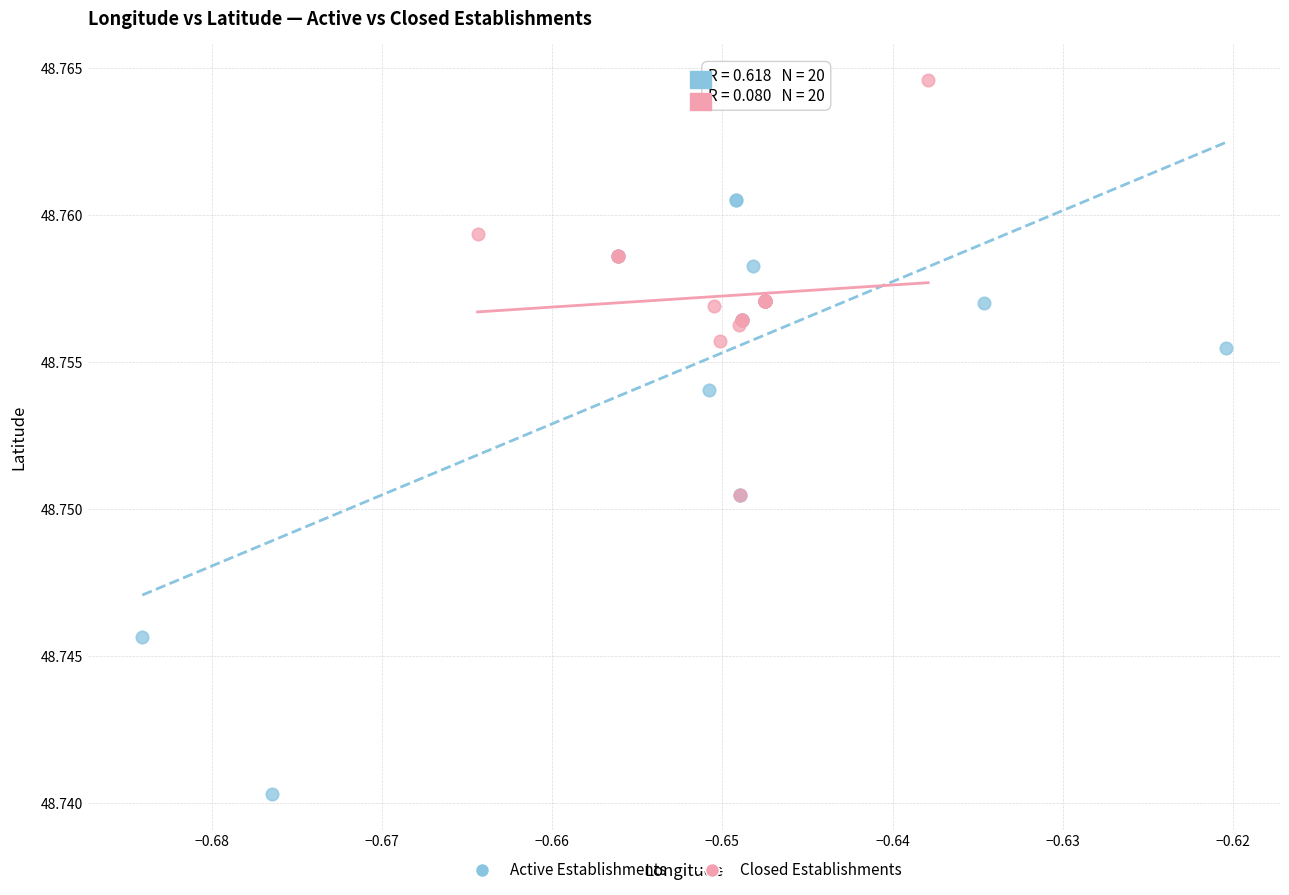

What are all the series names shown in the legend?

Active Establishments, Closed Establishments